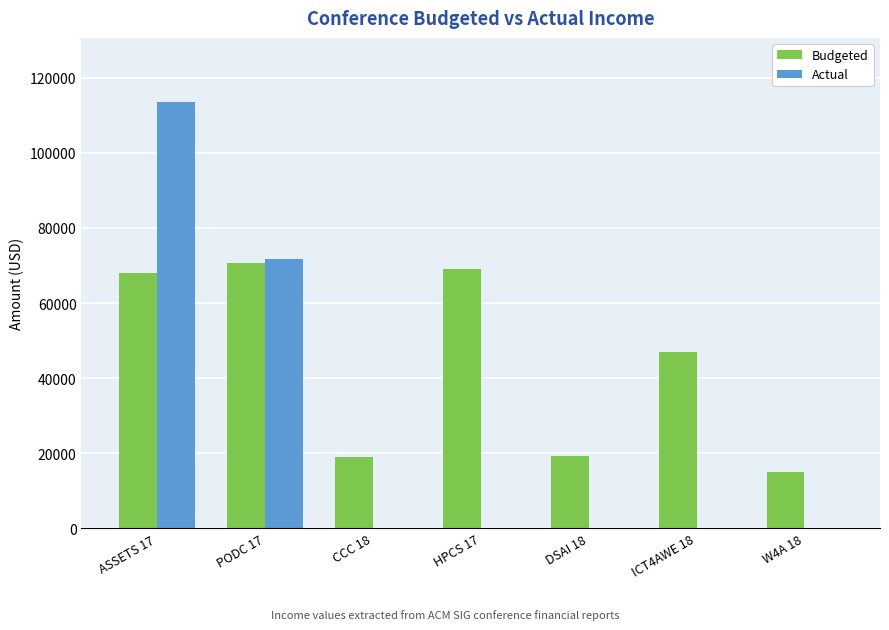

What is the highest value of the Actual series?

113545.0